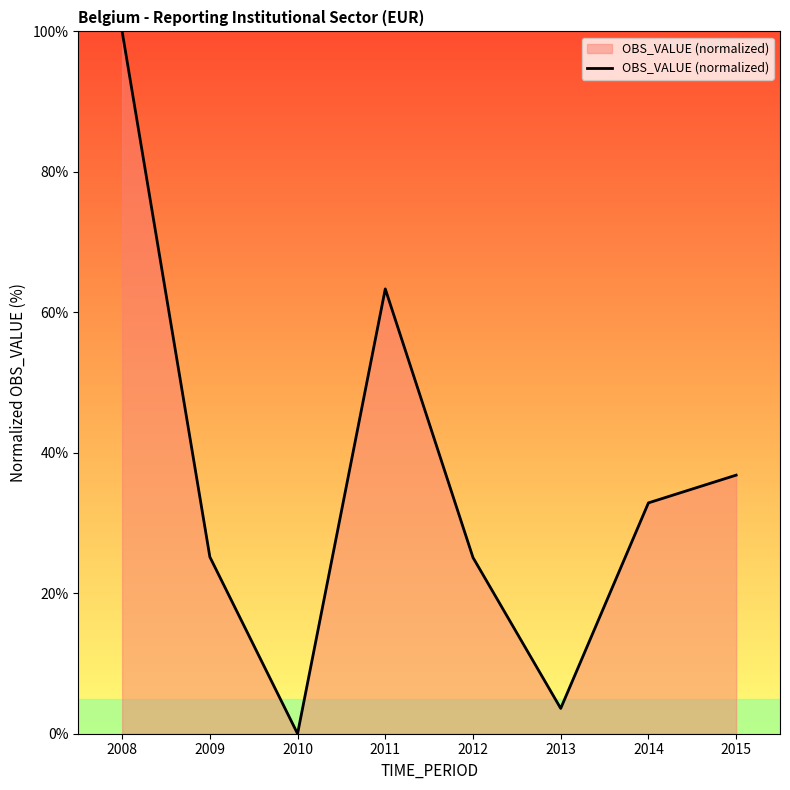

Read the value at 2013.

3.6